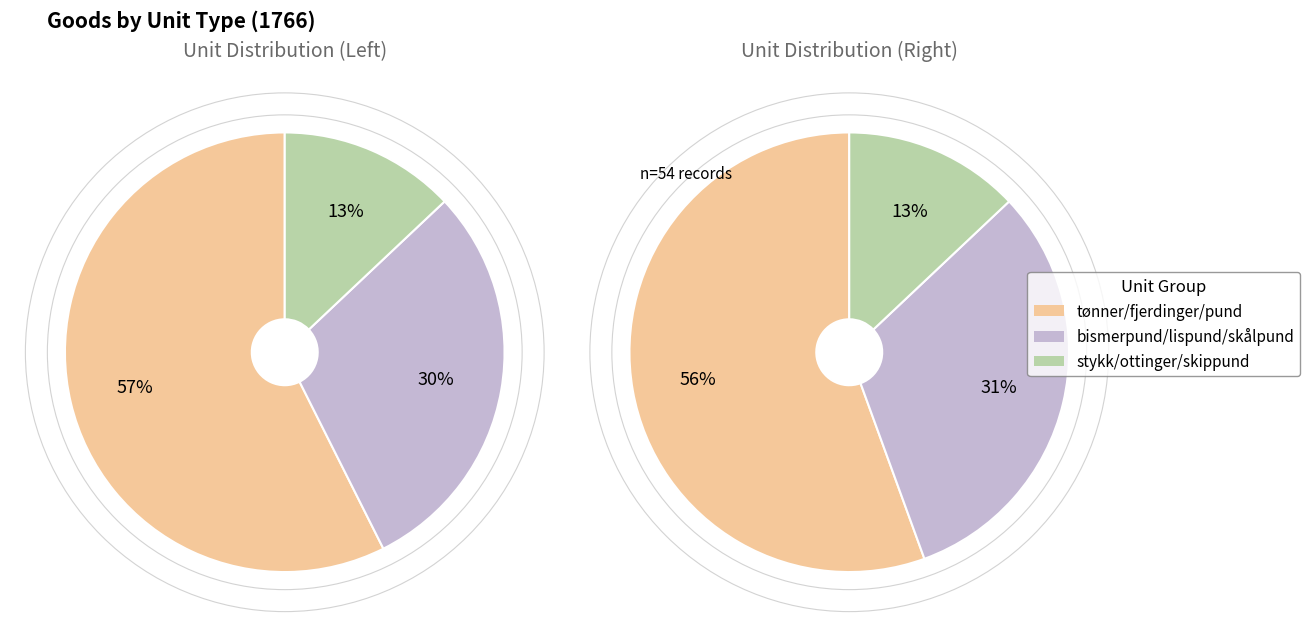

What is the change in value from stykk to skippund?

+2